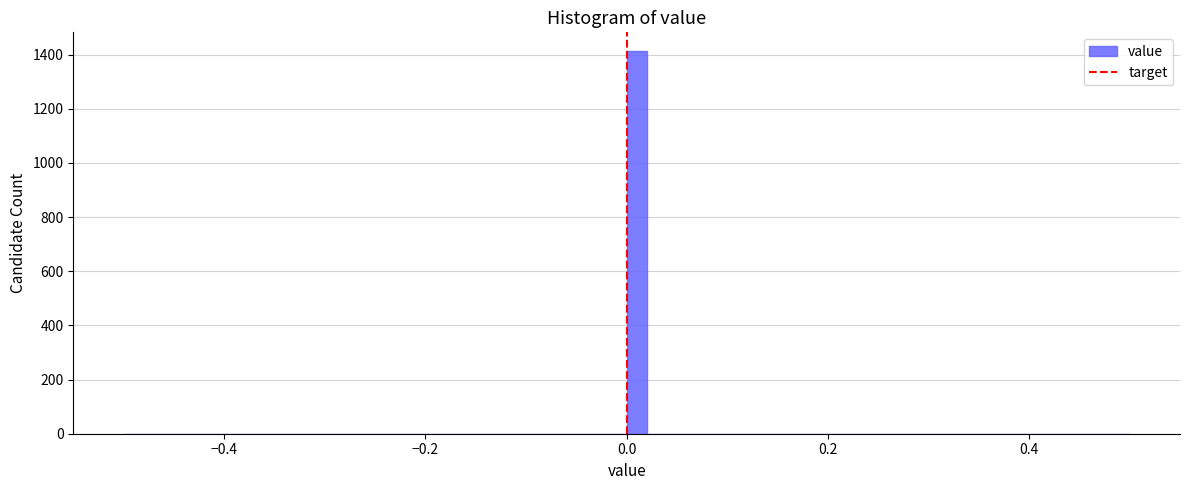

Read against the x-axis, roughly where is the centre of the tallest bar?

0.02